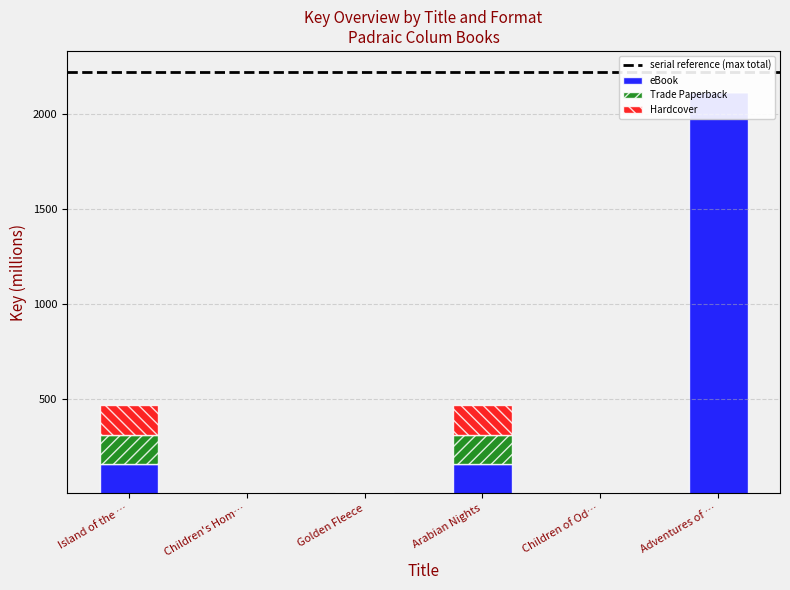

Rank the categories by Trade Paperback value from lowest to highest.

Adventures of …, Children's Hom…, Children of Od…, Golden Fleece, Arabian Nights, Island of the …